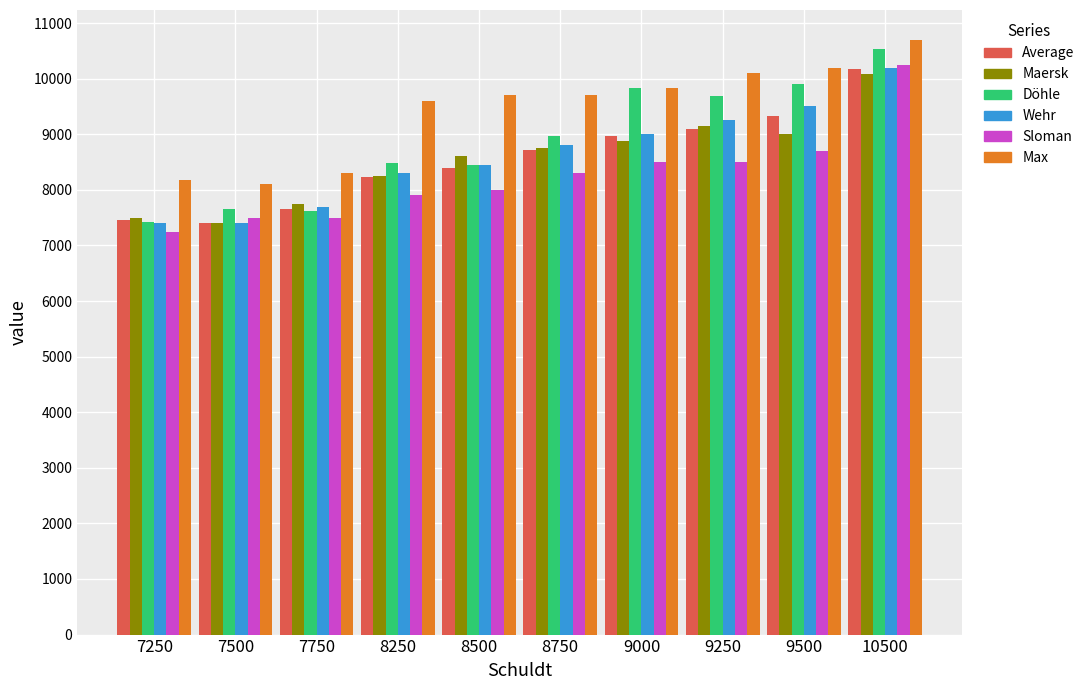

Is it true that Wehr equals 8800 at 8750?

True